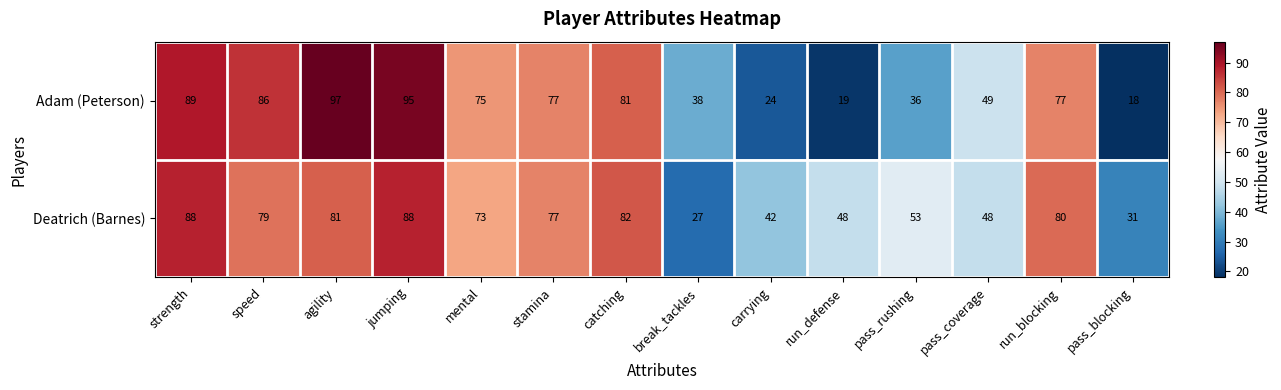

List the series in order of their peak value, highest first.

Adam (Peterson), Deatrich (Barnes)